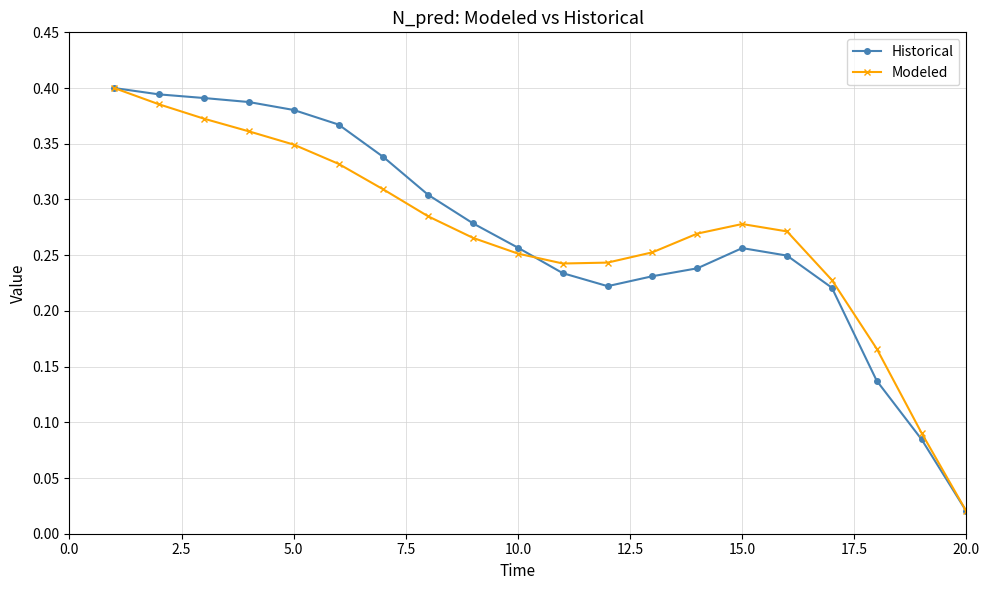

True or false: Historical and Modeled cross at least once.

True